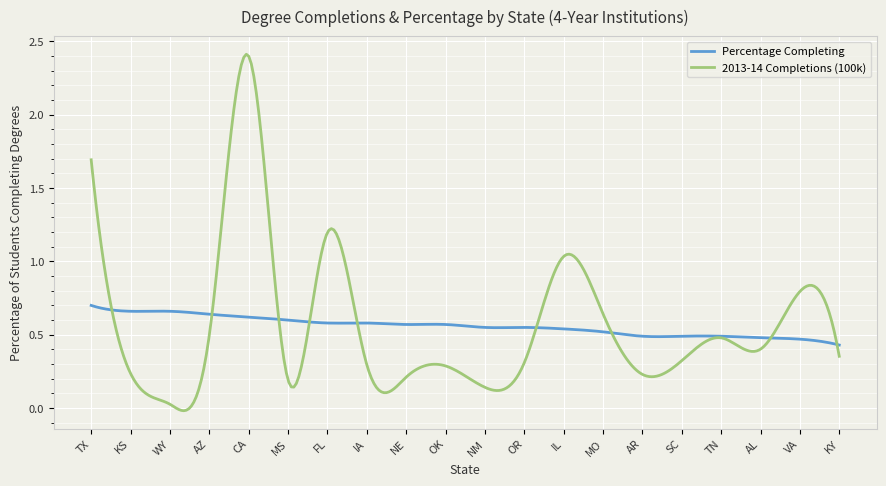

Which series has the widest spread of values?

2013-14 Completions (100k)